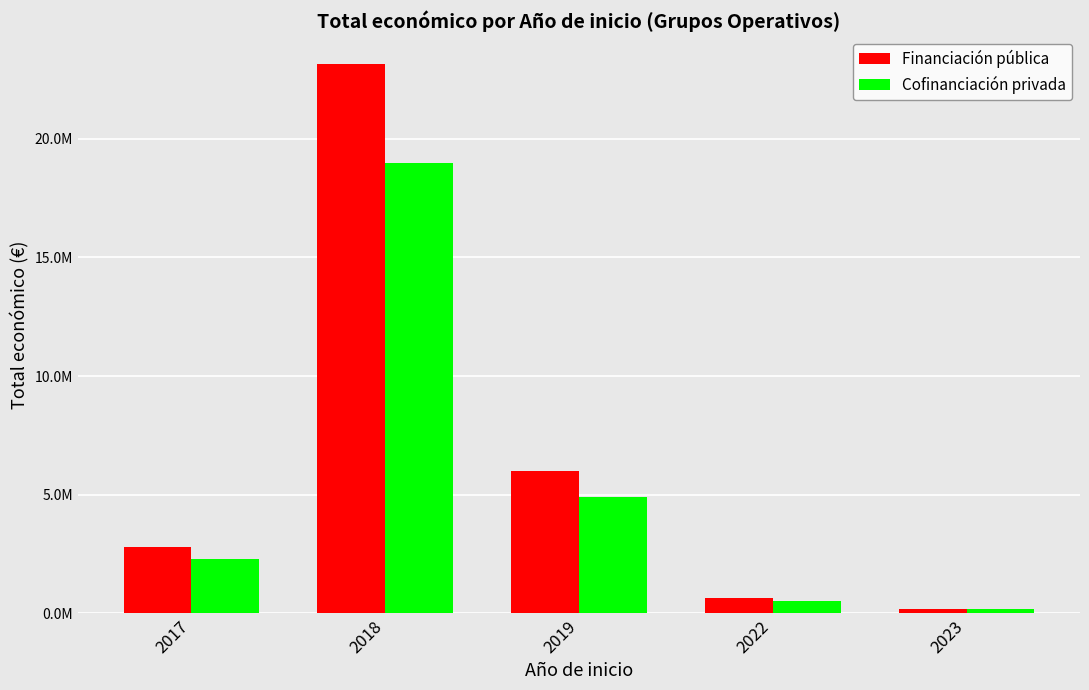

Between 2018 and 2019, which series saw the biggest shift?

Financiación pública